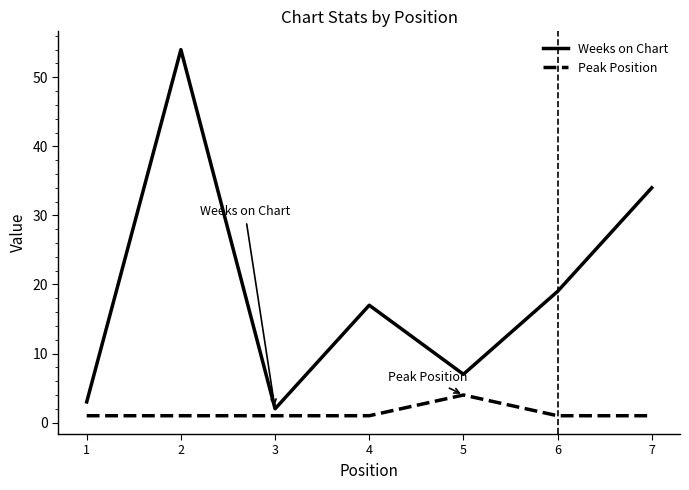

The Weeks on Chart series shows 25 at 4. True or false?

False